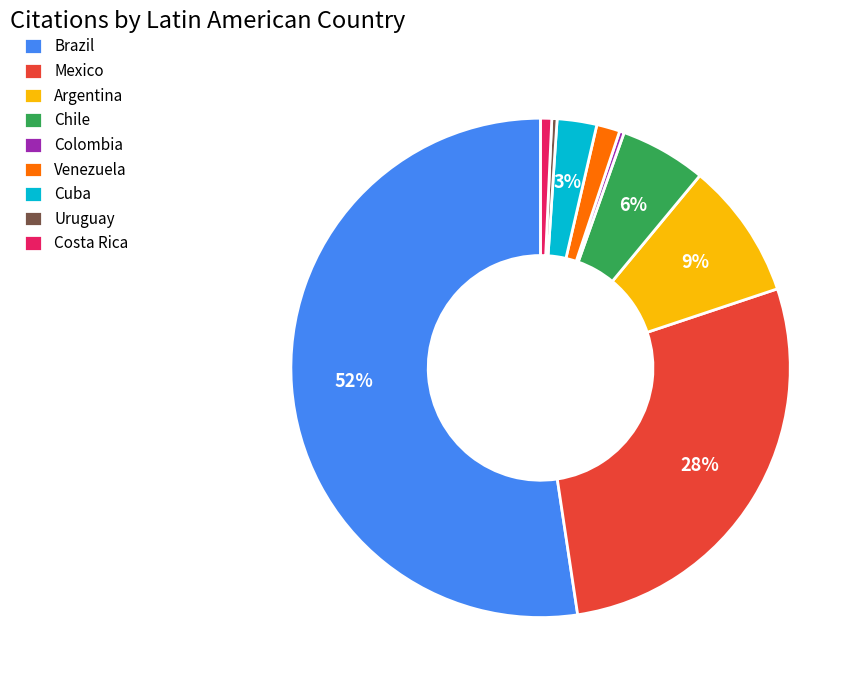

What percentage is the Venezuela slice, to the nearest percent?

2%